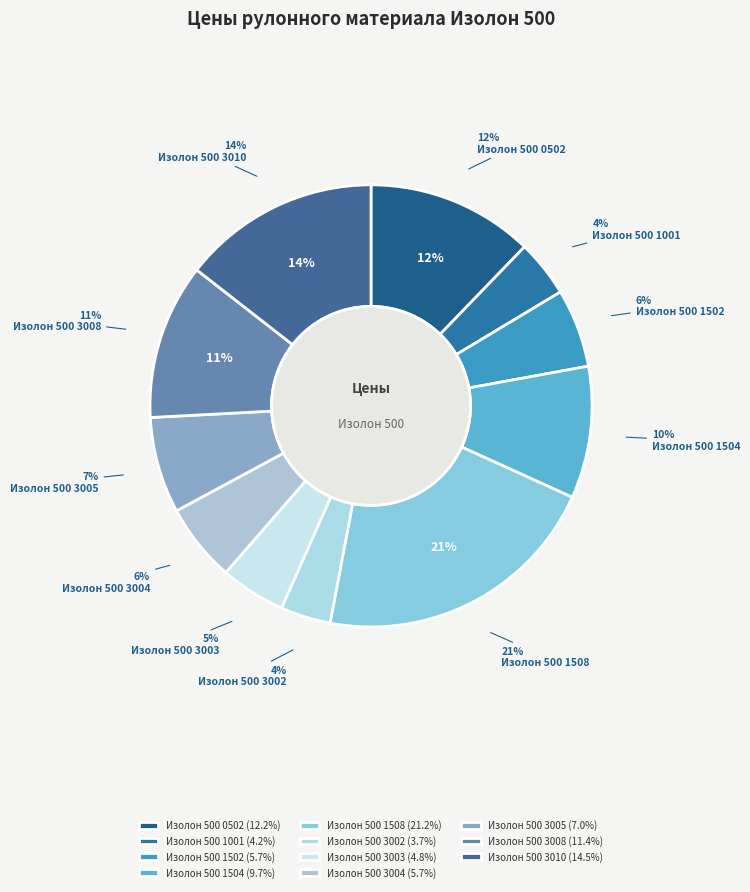

Is it true that Изолон 500 3002 is 4% of the pie?

True